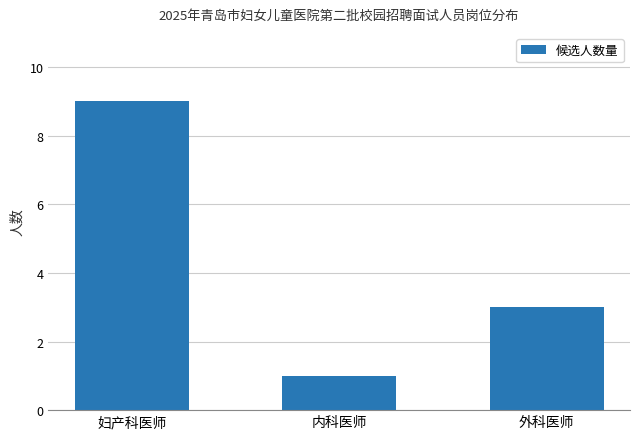

What is the average value?

4